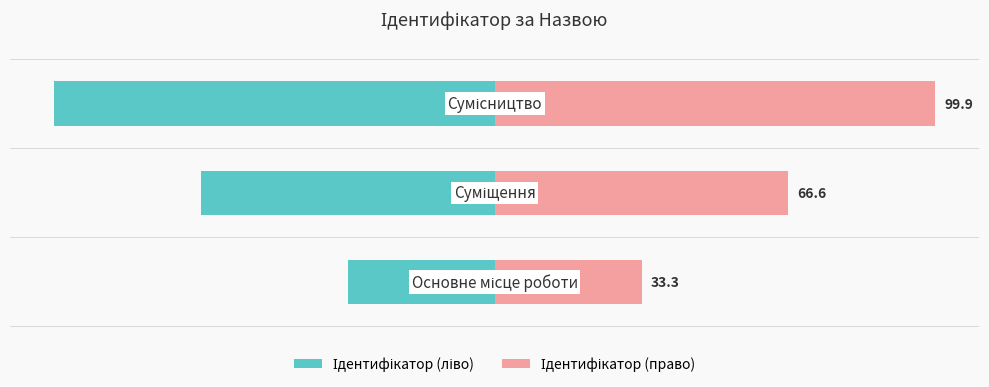

Which series has the largest total across all categories?

Ідентифікатор (право)